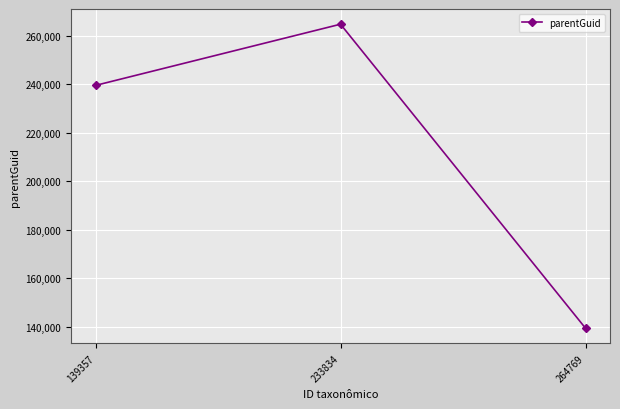

Approximately how many times larger is the value at 139357 compared to 264769?

1.7